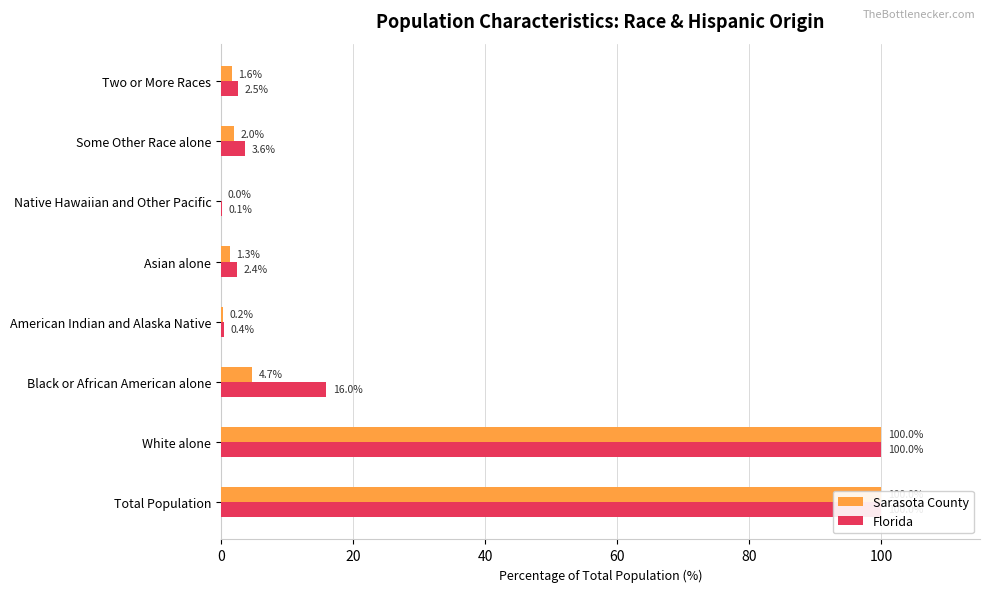

At how many categories does at least one series exceed 61?

2